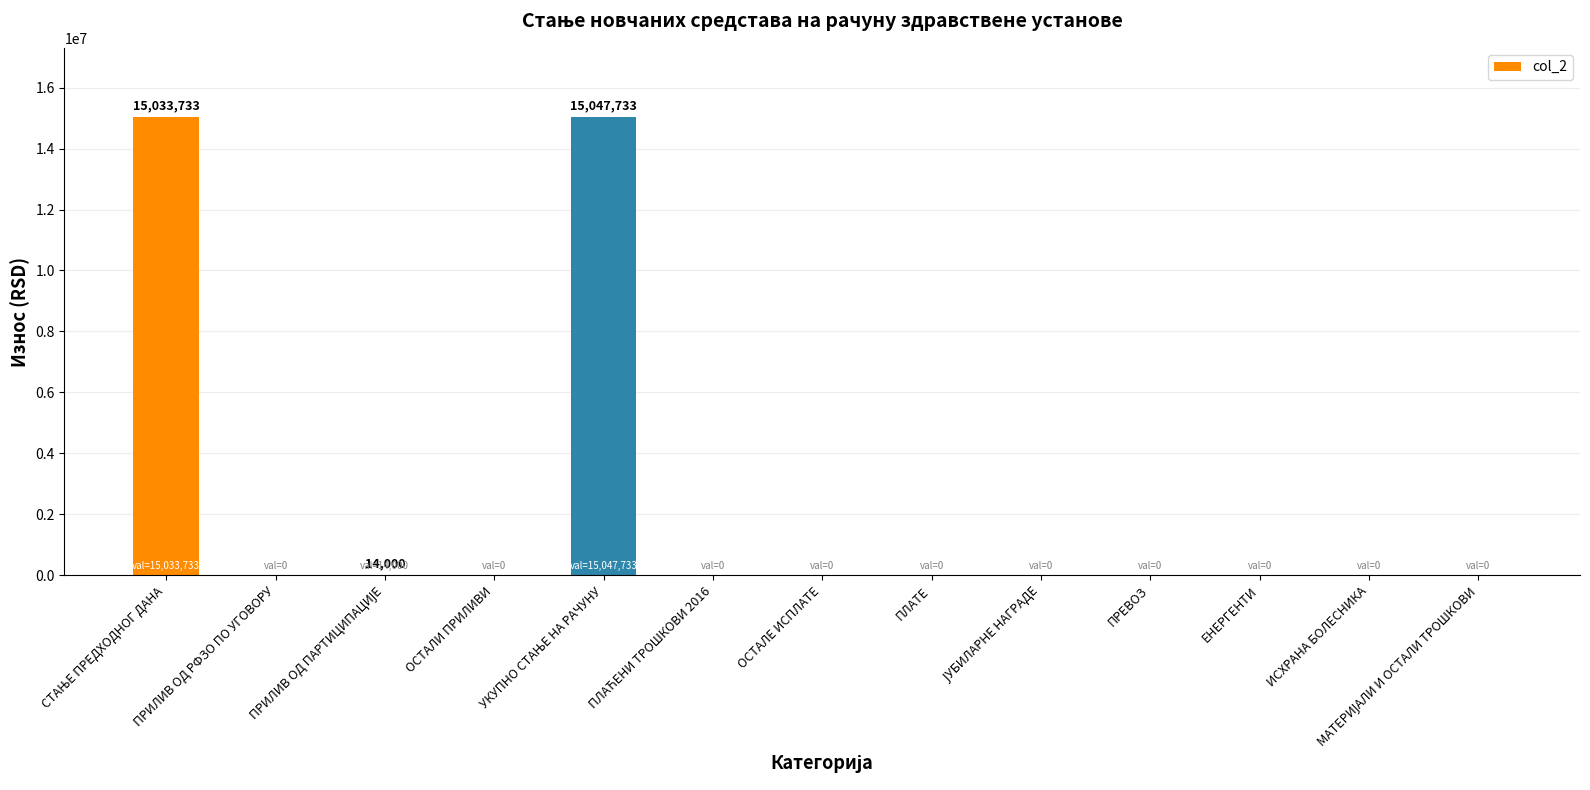

The chart shows a value of 0.0 at ИСХРАНА БОЛЕСНИКА. True or false?

True